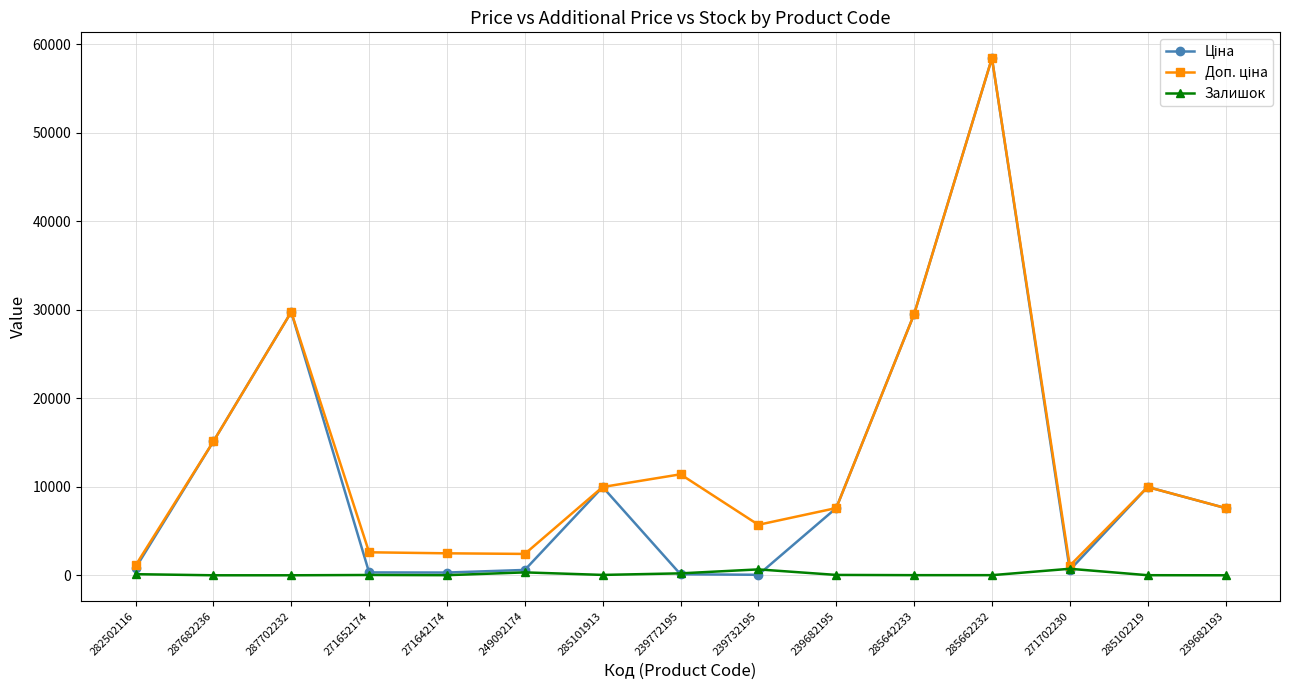

What position from the right is 249092174?

10